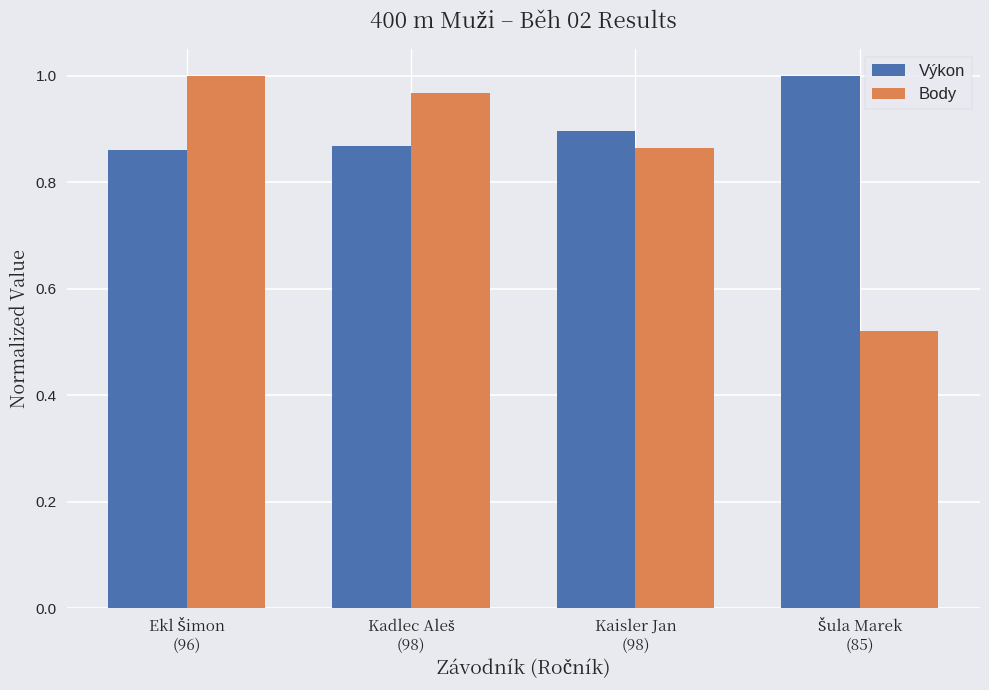

Rank the series by their average value, from lowest to highest.

Body, Výkon